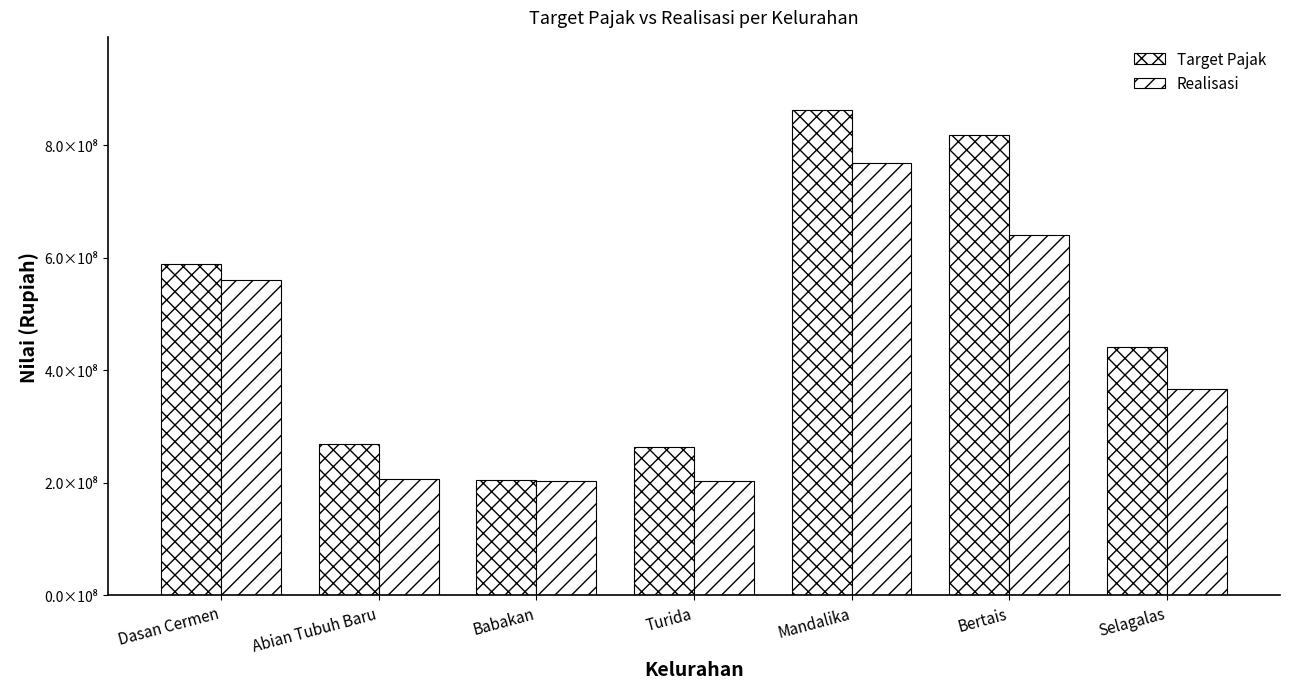

Does the chart contain any negative values?

No